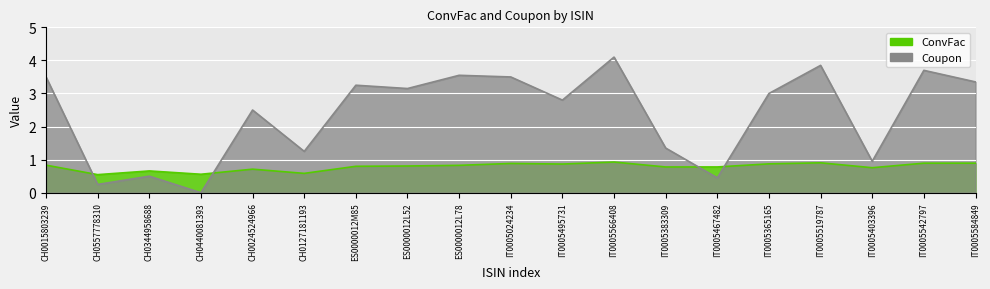

Where do ConvFac and Coupon first cross each other?

CH0015803239 and CH0557778310